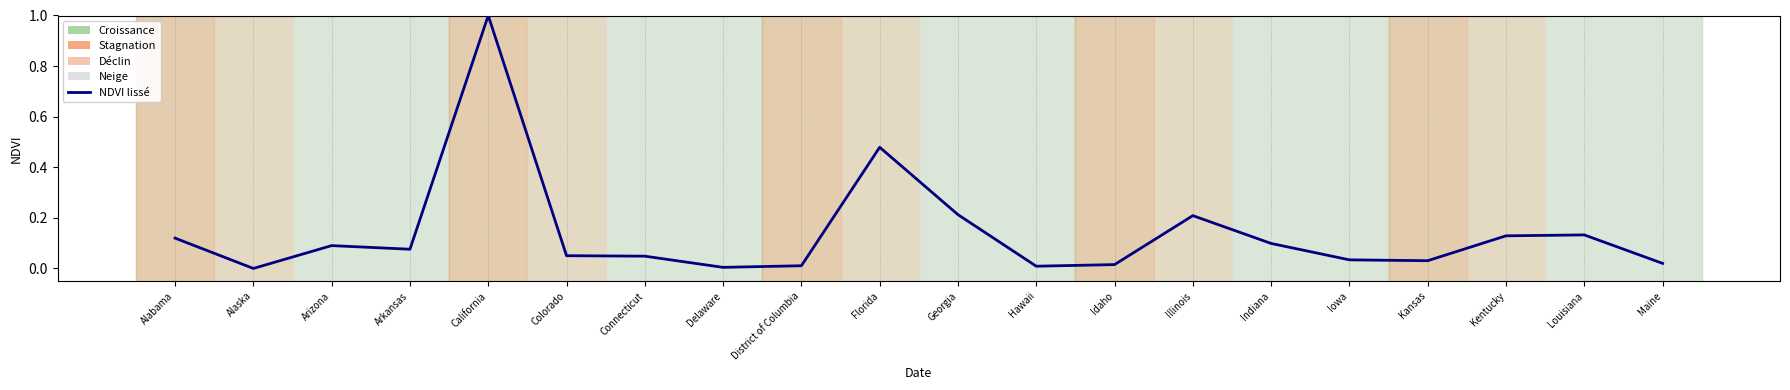

What is the greatest value displayed?

1.0